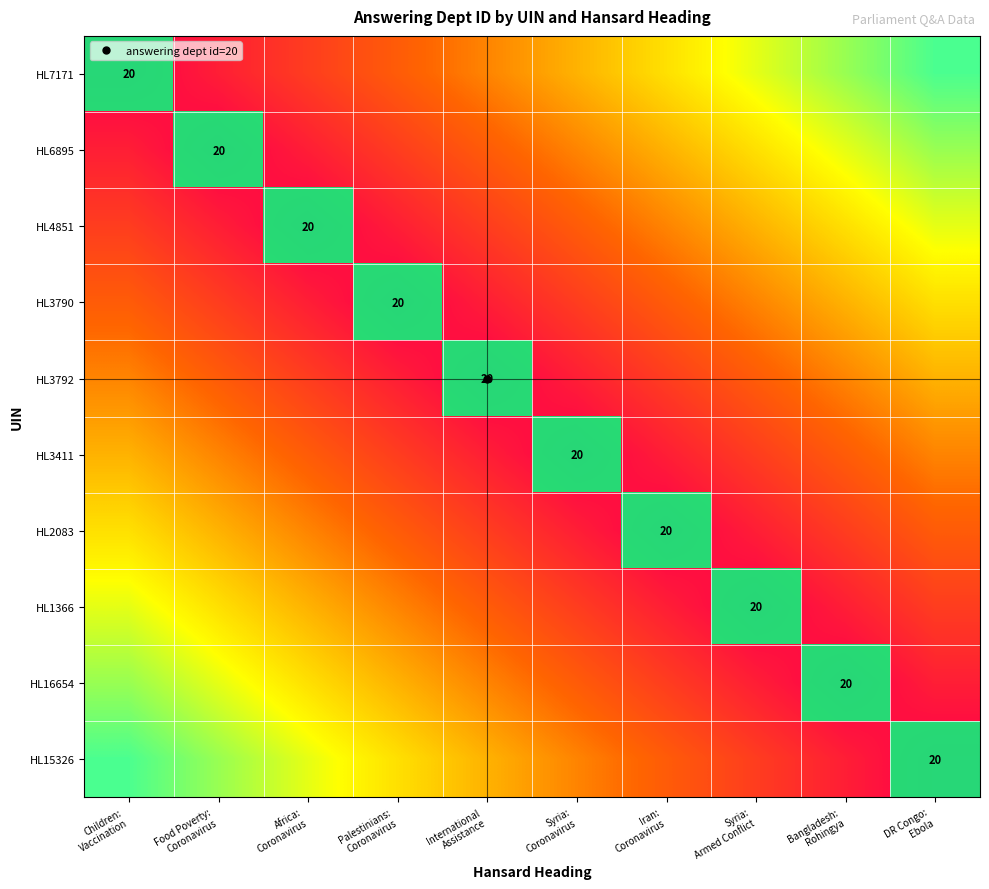

At how many categories does at least one series exceed 12?

10